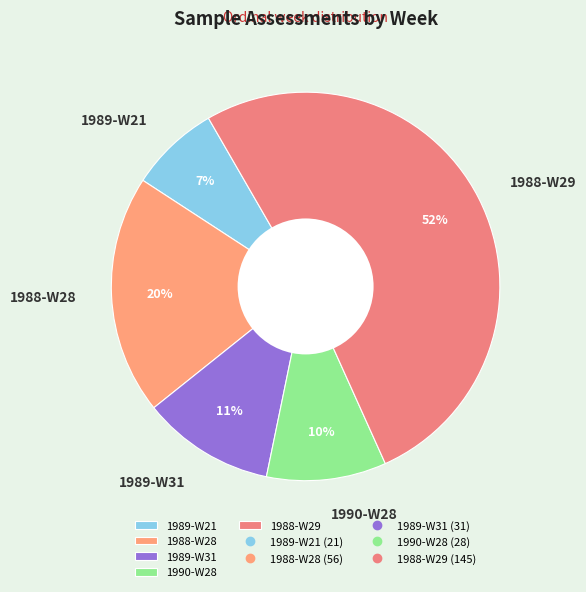

What is the ratio of the value at 1989-W31 to the value at 1988-W28?

0.6